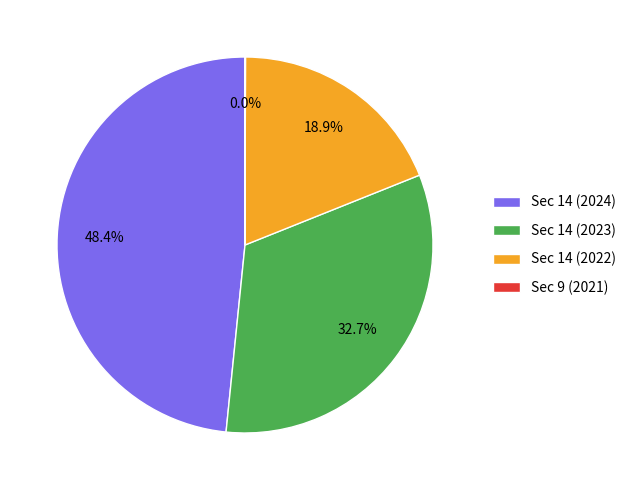

Does any single category account for the majority?

No